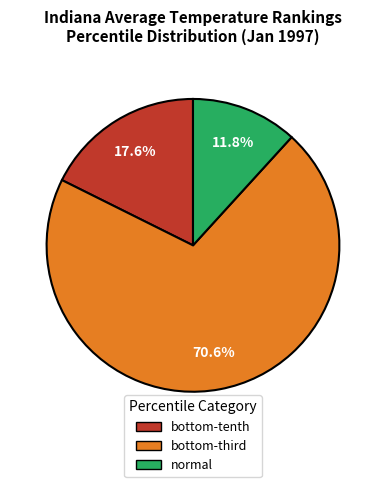

Rank the categories by value from lowest to highest.

normal, bottom-tenth, bottom-third